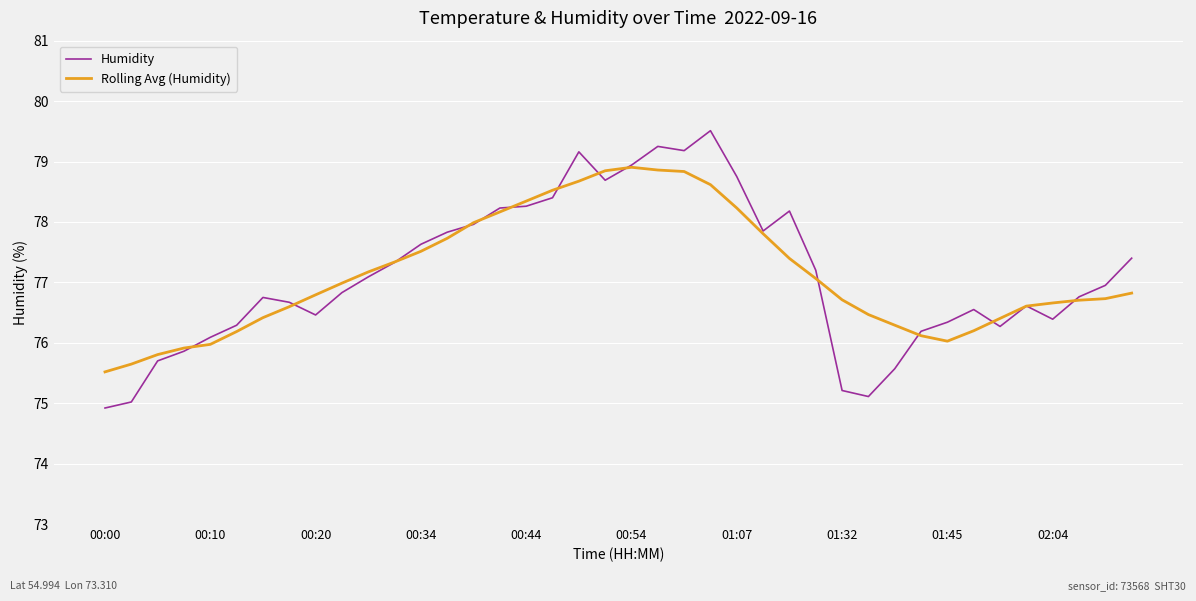

What is the minimum value shown in the chart?

74.9